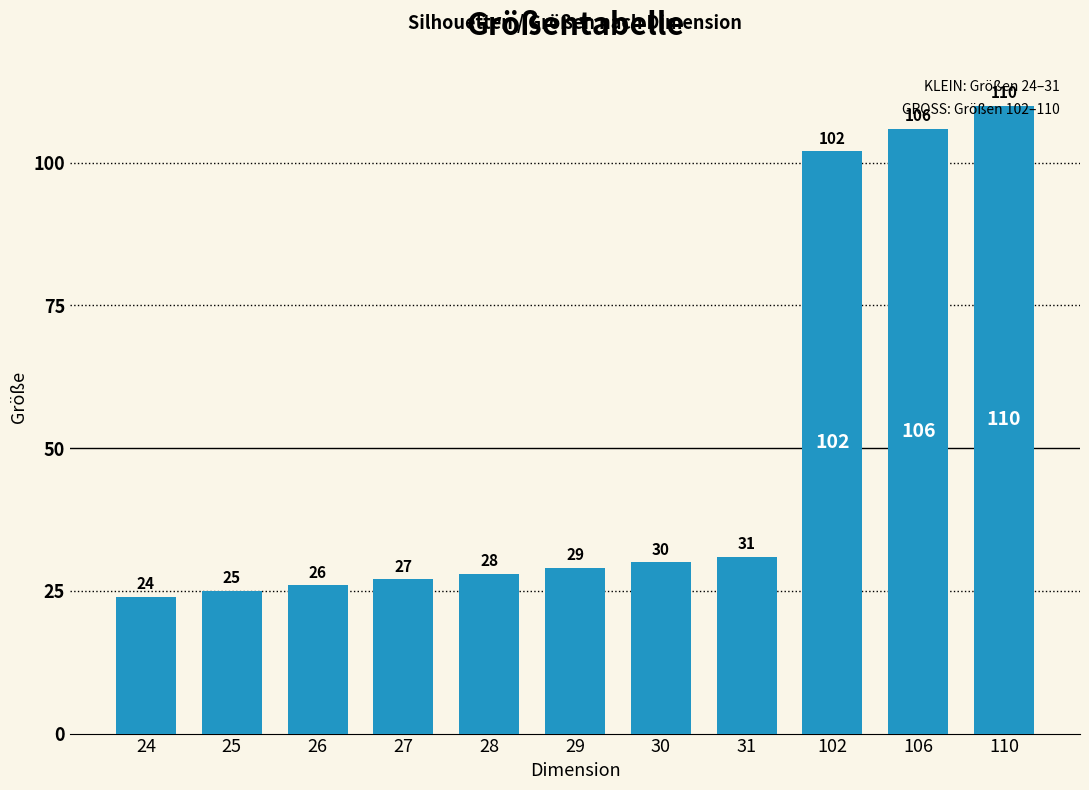

Count the number of data series in this chart.

1